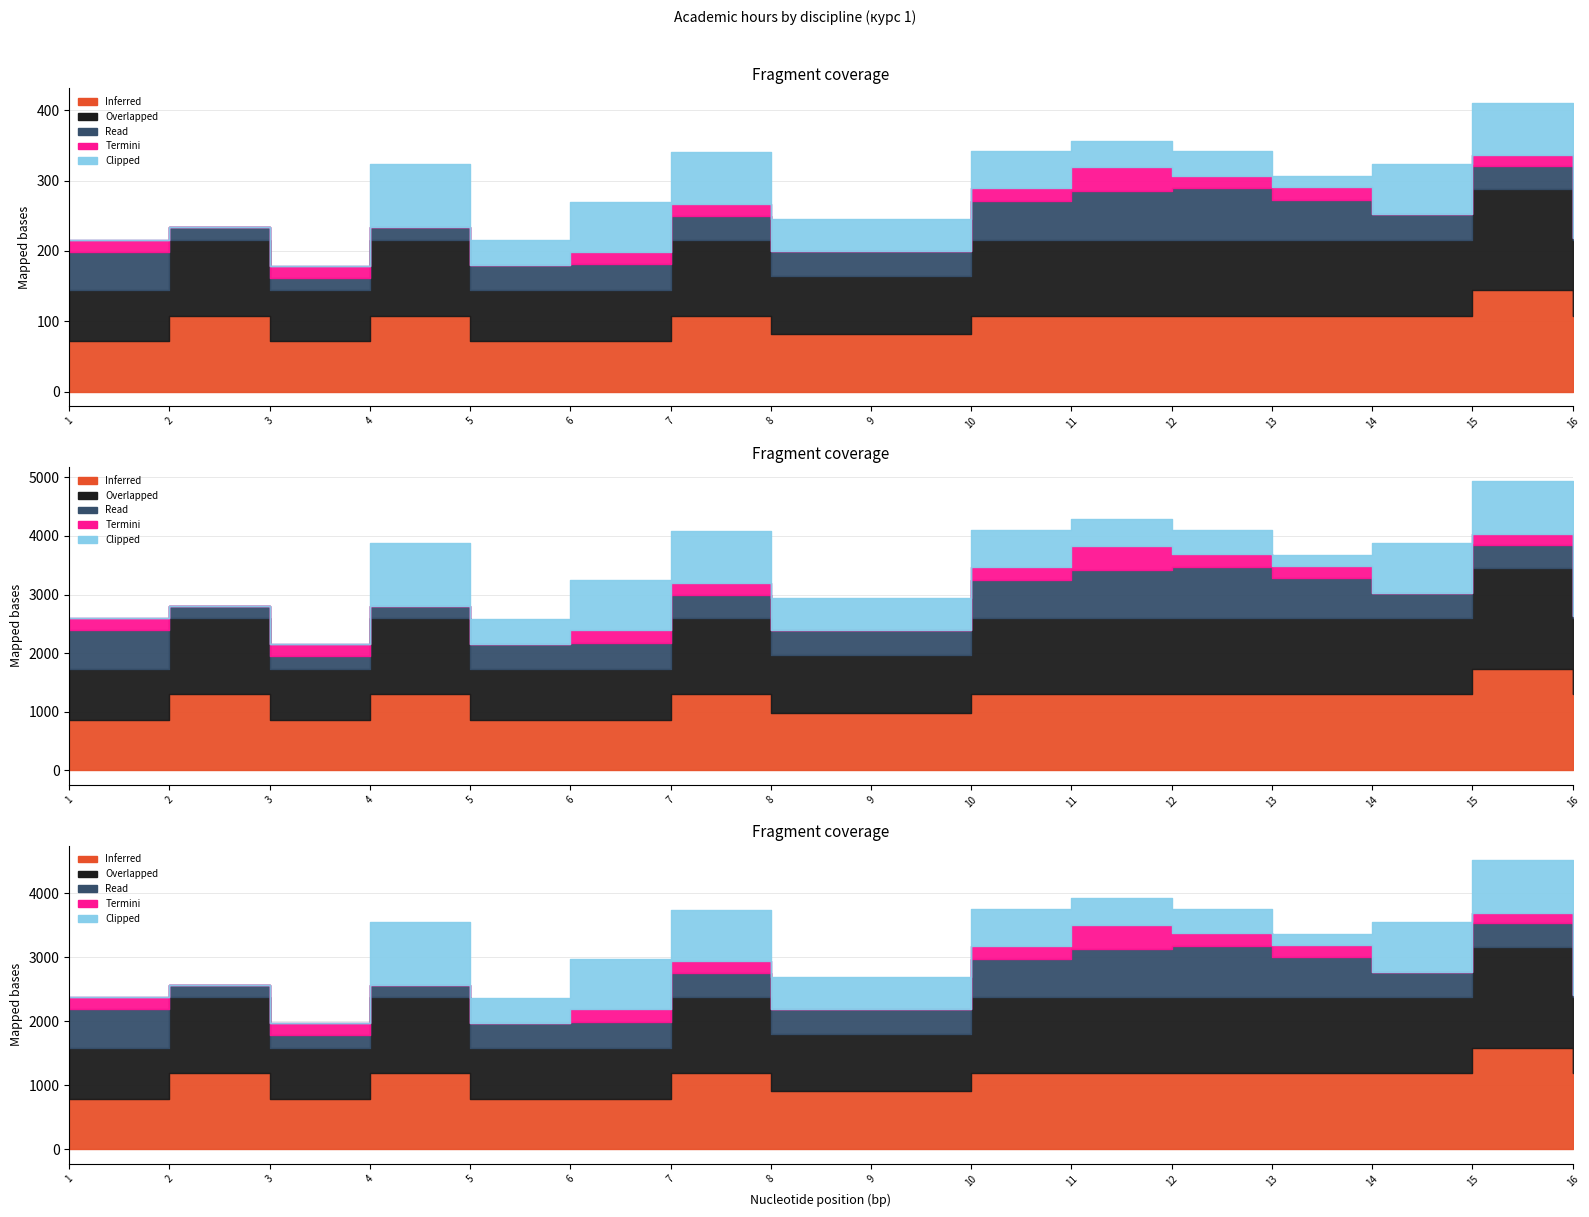

What is the value of the Inferred point at the 9th from the left?

82